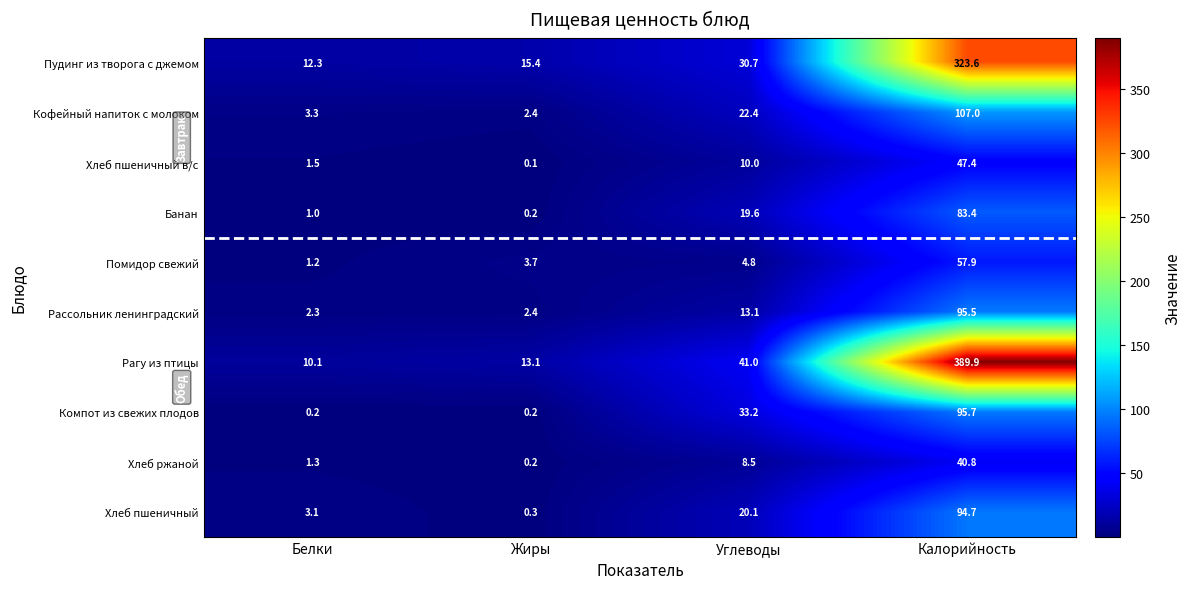

The value of Кофейный напиток с молоком at Калорийность is 107.0. True or false?

True